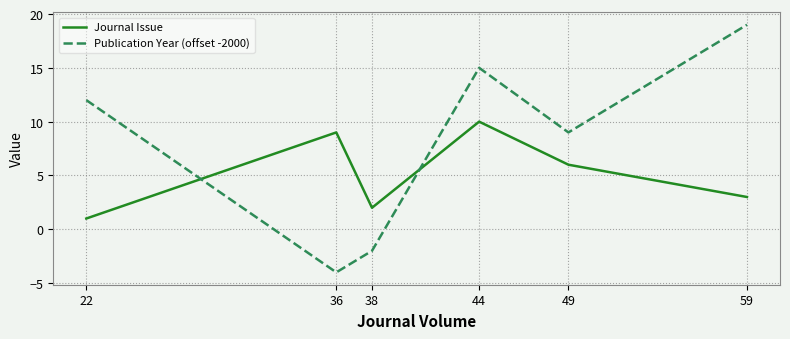

Which series ends up on top after the final intersection of Journal Issue and Publication Year (offset -2000)?

Publication Year (offset -2000)